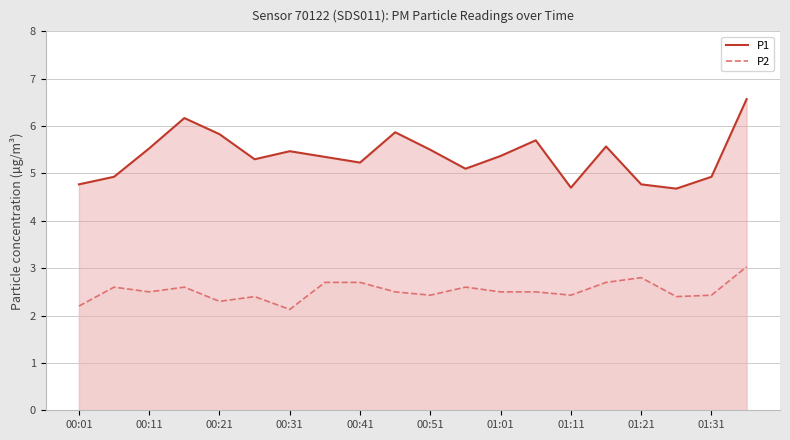

What is the value of the P2 point at the 9th from the left?

2.7